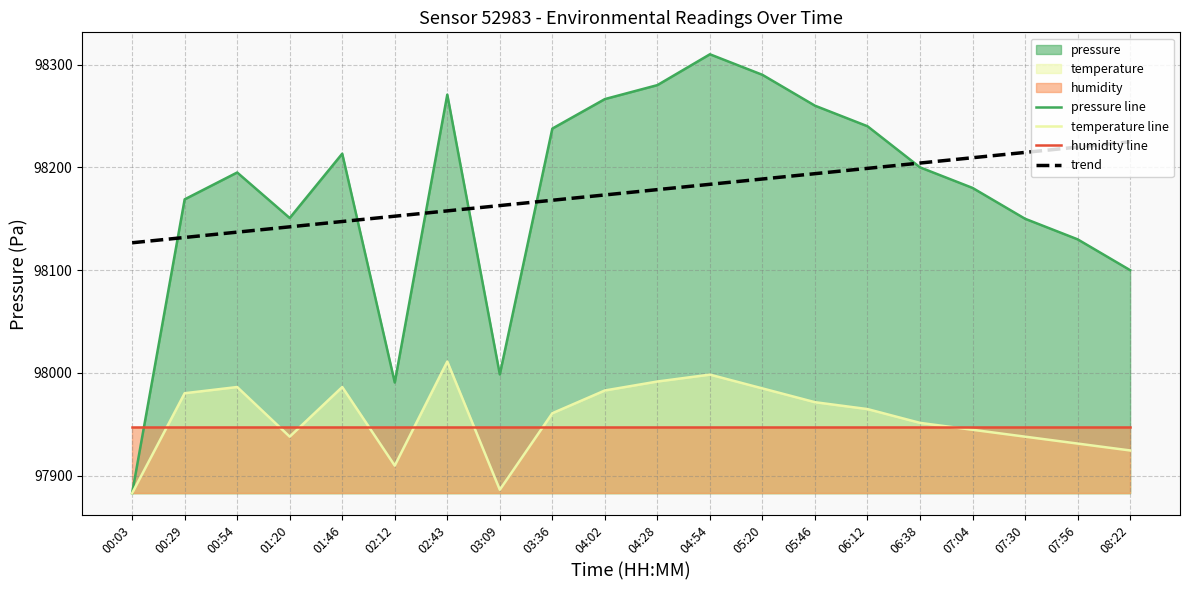

Reading right to left, transcribe all the data shown in this chart.

pressure line: 08:22=98100.0	07:56=98130.0	07:30=98150.0	07:04=98180.0	06:38=98200.0	06:12=98240.0	05:46=98260.0	05:20=98290.0	04:54=98310.0	04:28=98280.0	04:02=98266.4	03:36=98237.7	03:09=97998.6	02:43=98270.7	02:12=97990.7	01:46=98213.3	01:20=98150.7	00:54=98195.0	00:29=98168.9	00:03=97883.0
temperature line: 08:22=97924.6	07:56=97931.3	07:30=97938.0	07:04=97944.7	06:38=97951.4	06:12=97964.8	05:46=97971.6	05:20=97985.0	04:54=97998.4	04:28=97991.7	04:02=97983.0	03:36=97960.8	03:09=97886.4	02:43=98011.1	02:12=97909.9	01:46=97986.3	01:20=97938.0	00:54=97986.3	00:29=97980.3	00:03=97883.0
humidity line: 08:22=97947.1	07:56=97947.1	07:30=97947.1	07:04=97947.1	06:38=97947.1	06:12=97947.1	05:46=97947.1	05:20=97947.1	04:54=97947.1	04:28=97947.1	04:02=97947.1	03:36=97947.1	03:09=97947.1	02:43=97947.1	02:12=97947.1	01:46=97947.1	01:20=97947.1	00:54=97947.1	00:29=97947.1	00:03=97947.1
trend: 08:22=98224.9	07:56=98219.7	07:30=98214.5	07:04=98209.4	06:38=98204.2	06:12=98199.0	05:46=98193.9	05:20=98188.7	04:54=98183.5	04:28=98178.3	04:02=98173.2	03:36=98168.0	03:09=98162.8	02:43=98157.7	02:12=98152.5	01:46=98147.3	01:20=98142.1	00:54=98137.0	00:29=98131.8	00:03=98126.6